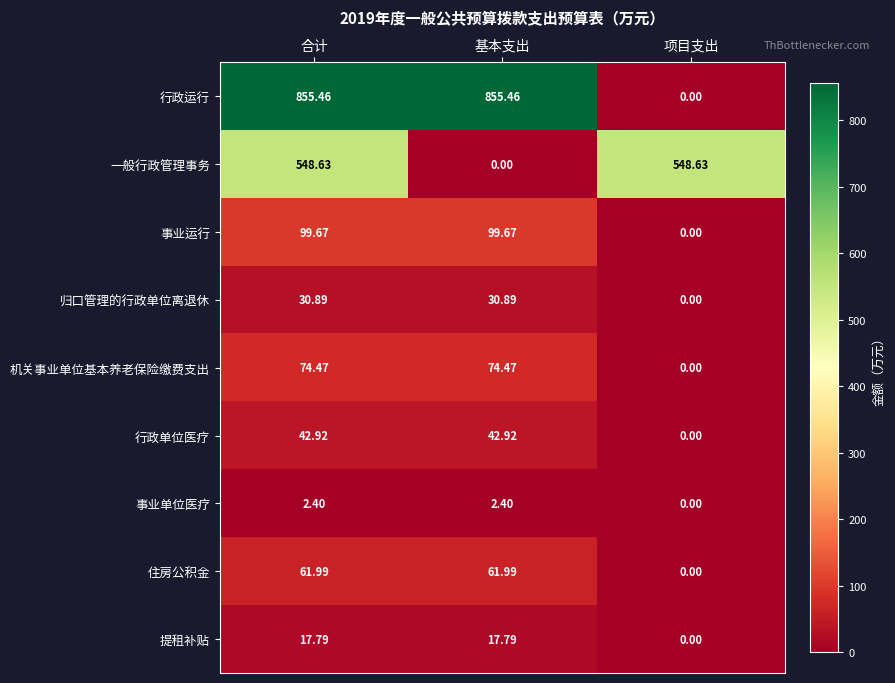

Which series has the widest spread of values?

行政运行